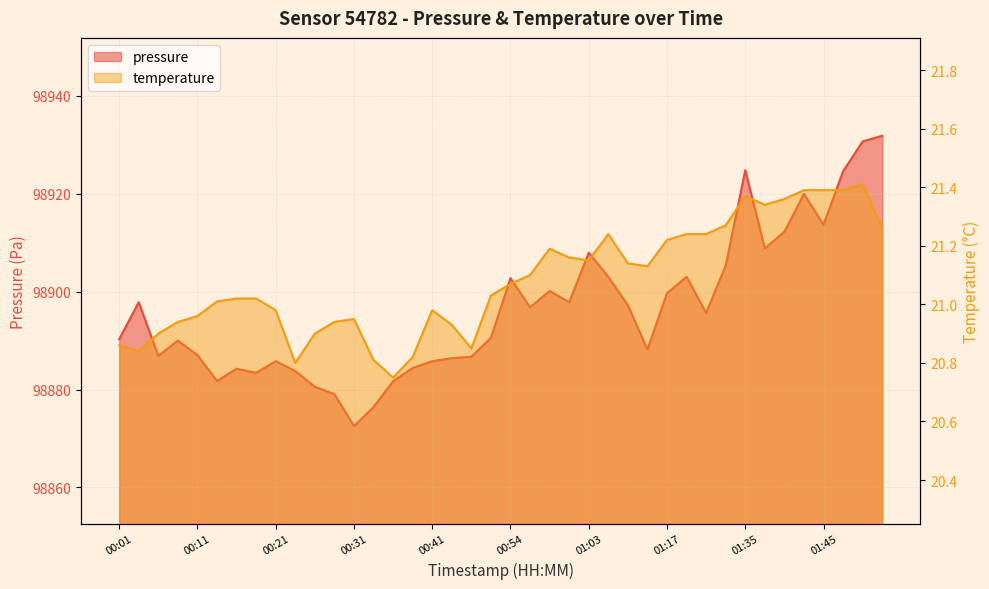

What value does the pressure series have at 00:28?

98879.1